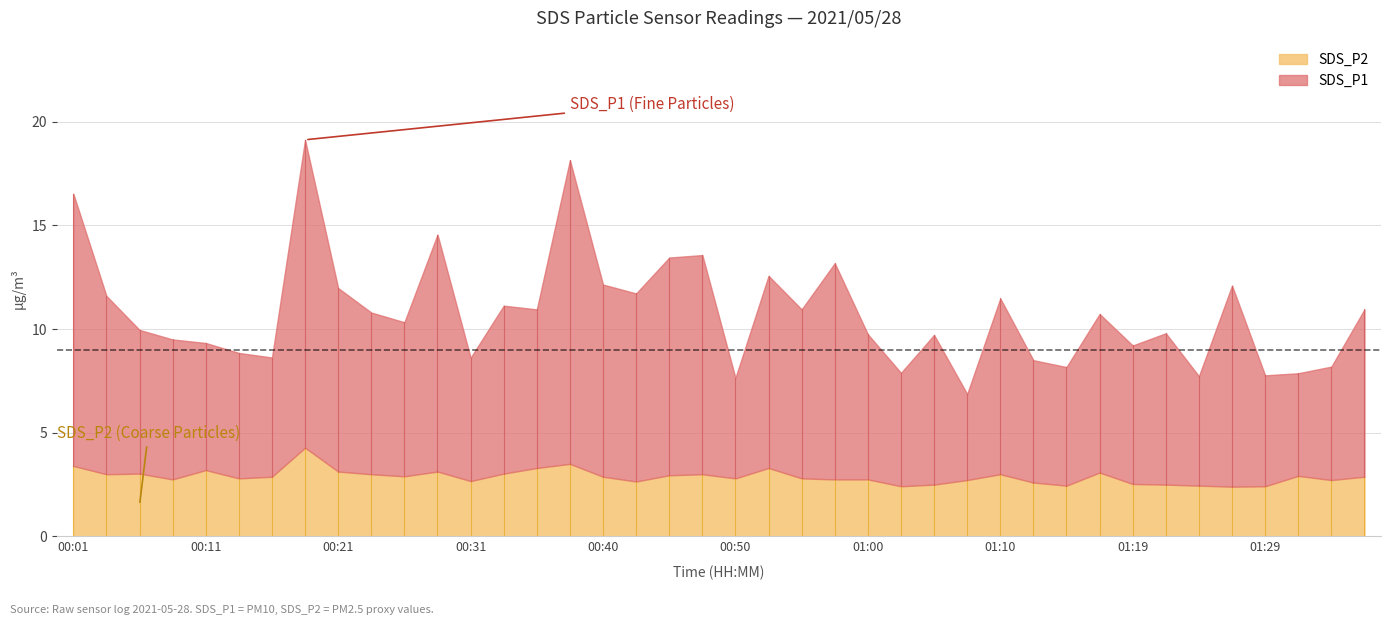

What is the difference between the maximum and minimum values in the SDS_P1 series?

10.7